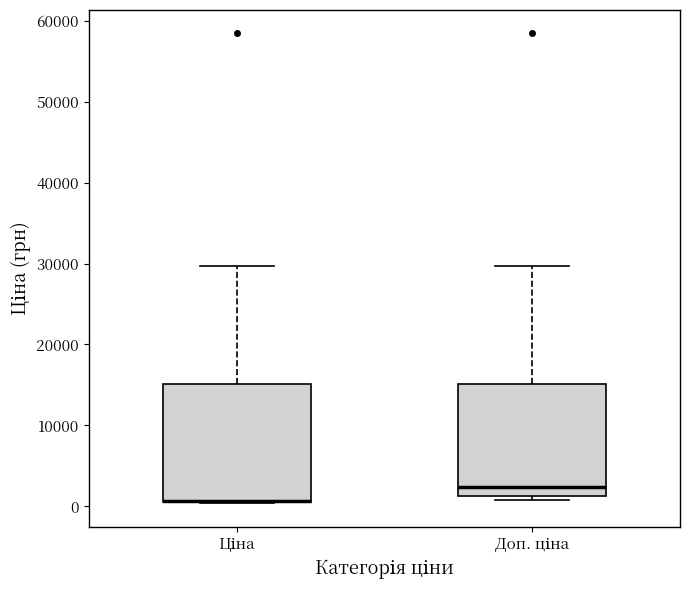

Reading left to right, read every box against the y-axis: the position of its median line, the range the box covers, and the ends of its whiskers. The values are not printed on the chart, so give them approximately, as read against the axis.

Ціна: median 1000 (drawn on the box's lower edge), box 1000 to 15000, whiskers 0 to 30000
Доп. ціна: median 2000, box 1000 to 15000, whiskers 1000 (just below the box's lower edge) to 30000